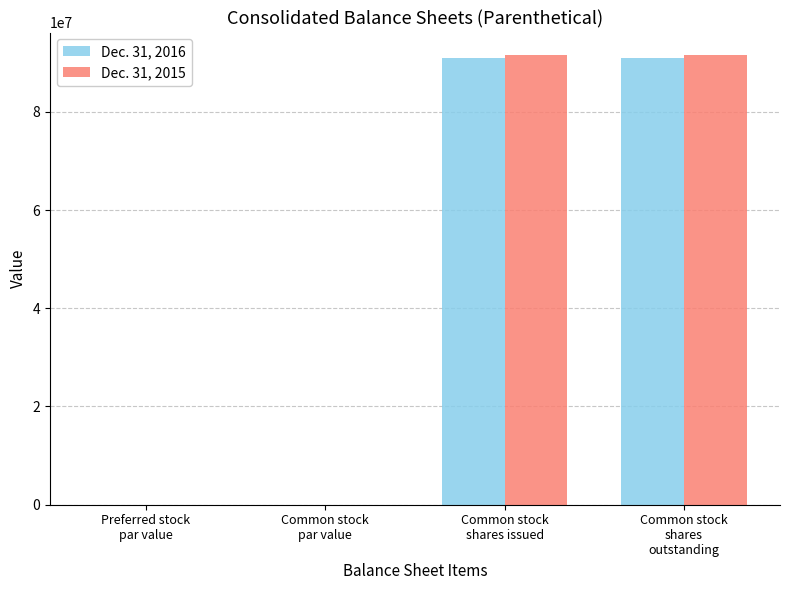

What is the sum of all Dec. 31, 2015 values?

183101703.0